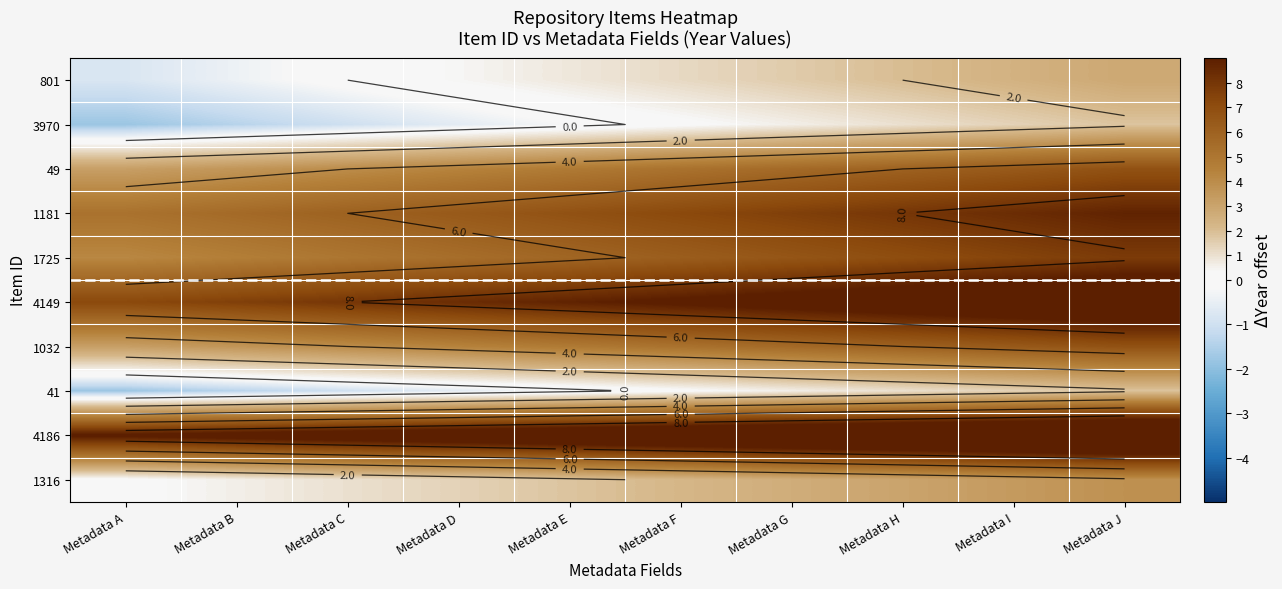

Rank the series by their maximum value, from highest to lowest.

4186, 4149, 1181, 1725, 49, 1032, 1316, 801, 3970, 41